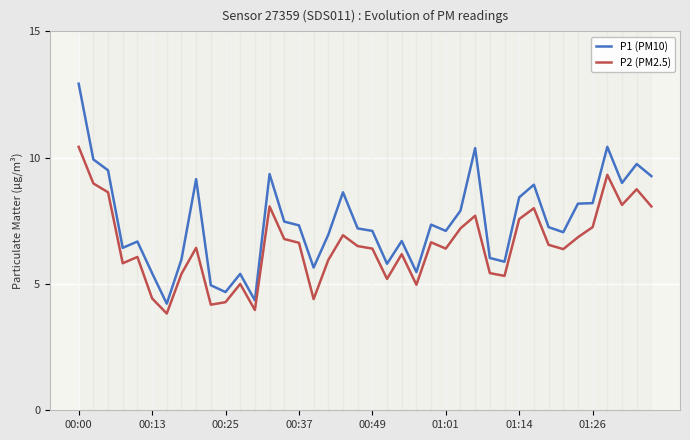

What is the smallest value displayed?

3.8